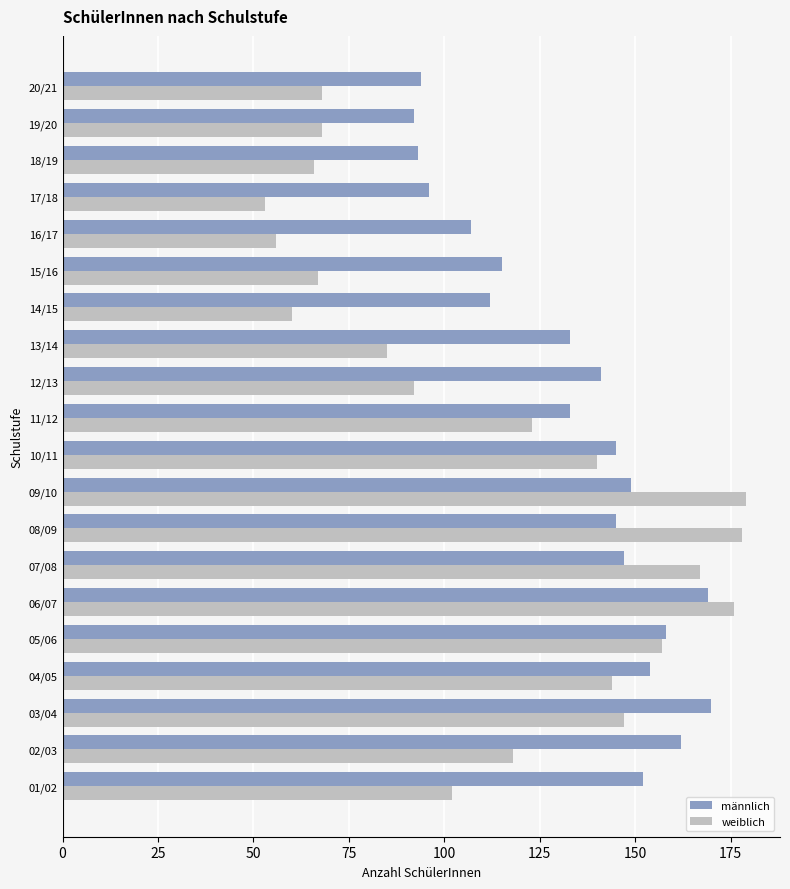

At which label is weiblich closest to 116?

02/03